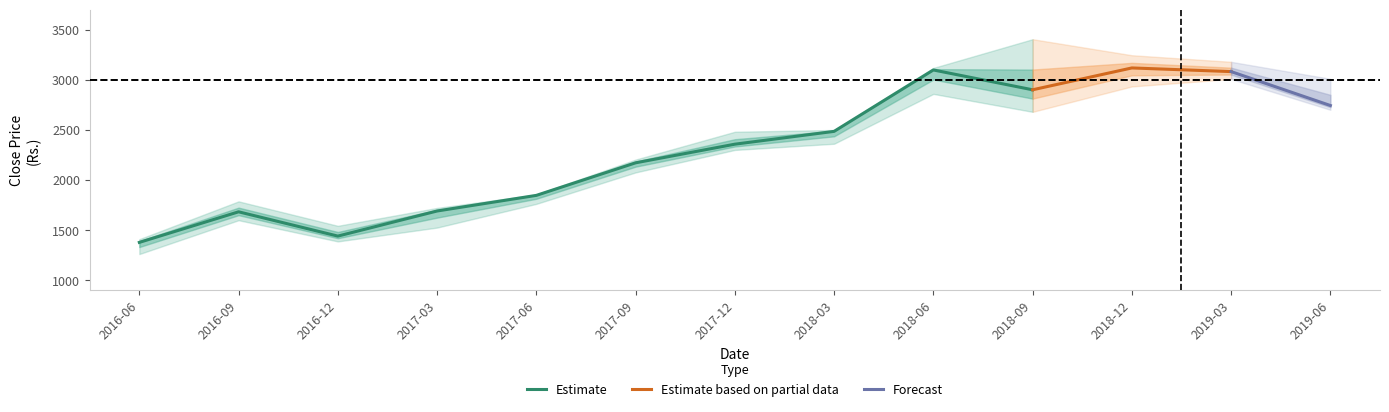

The value of Close_low at 2019-03 is 3008.1. True or false?

True